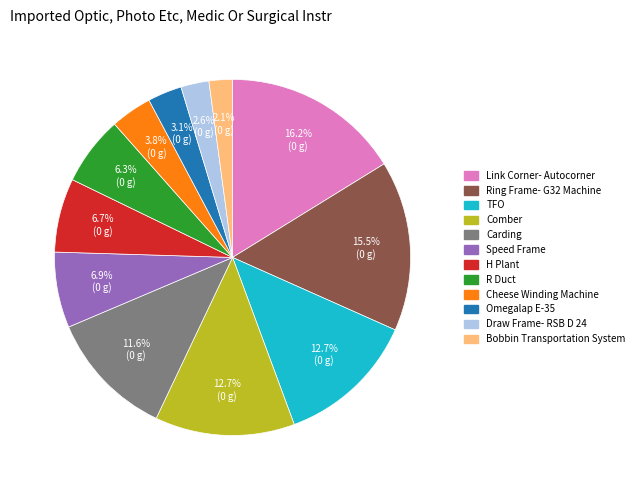

What percentage do H Plant and Carding together represent?

18.3%